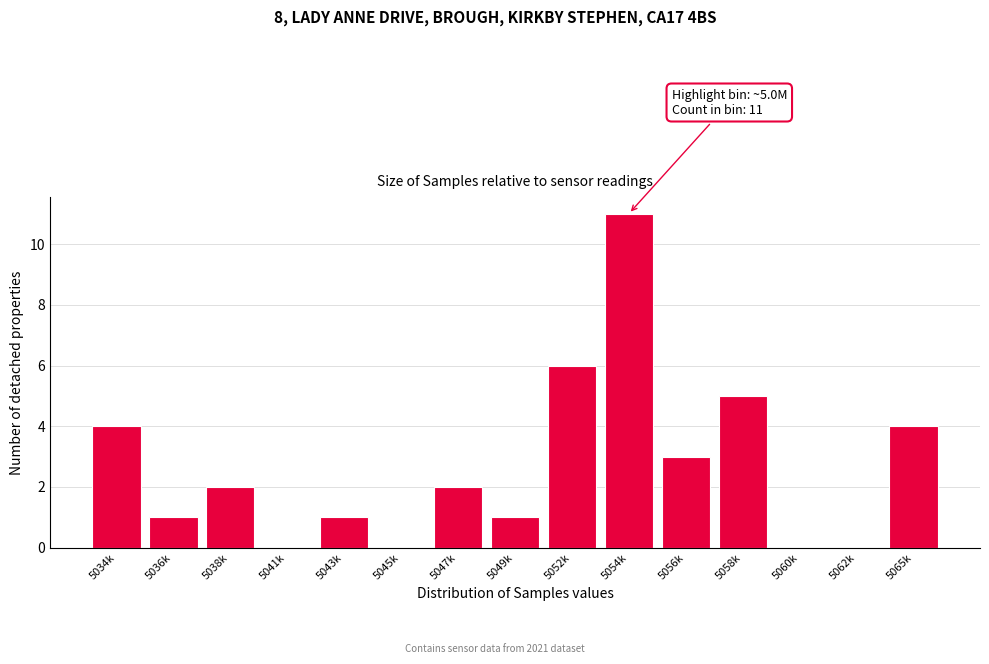

Reading right to left, what are all the values shown in this chart?

5065k=4	5062k=0	5060k=0	5058k=5	5056k=3	5054k=11	5052k=6	5049k=1	5047k=2	5045k=0	5043k=1	5041k=0	5038k=2	5036k=1	5034k=4